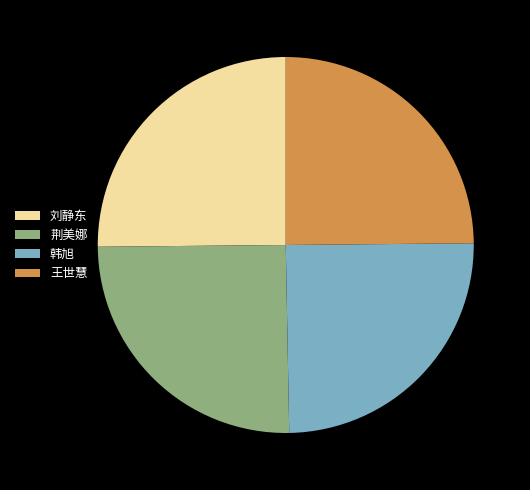

Does any single category account for the majority?

No